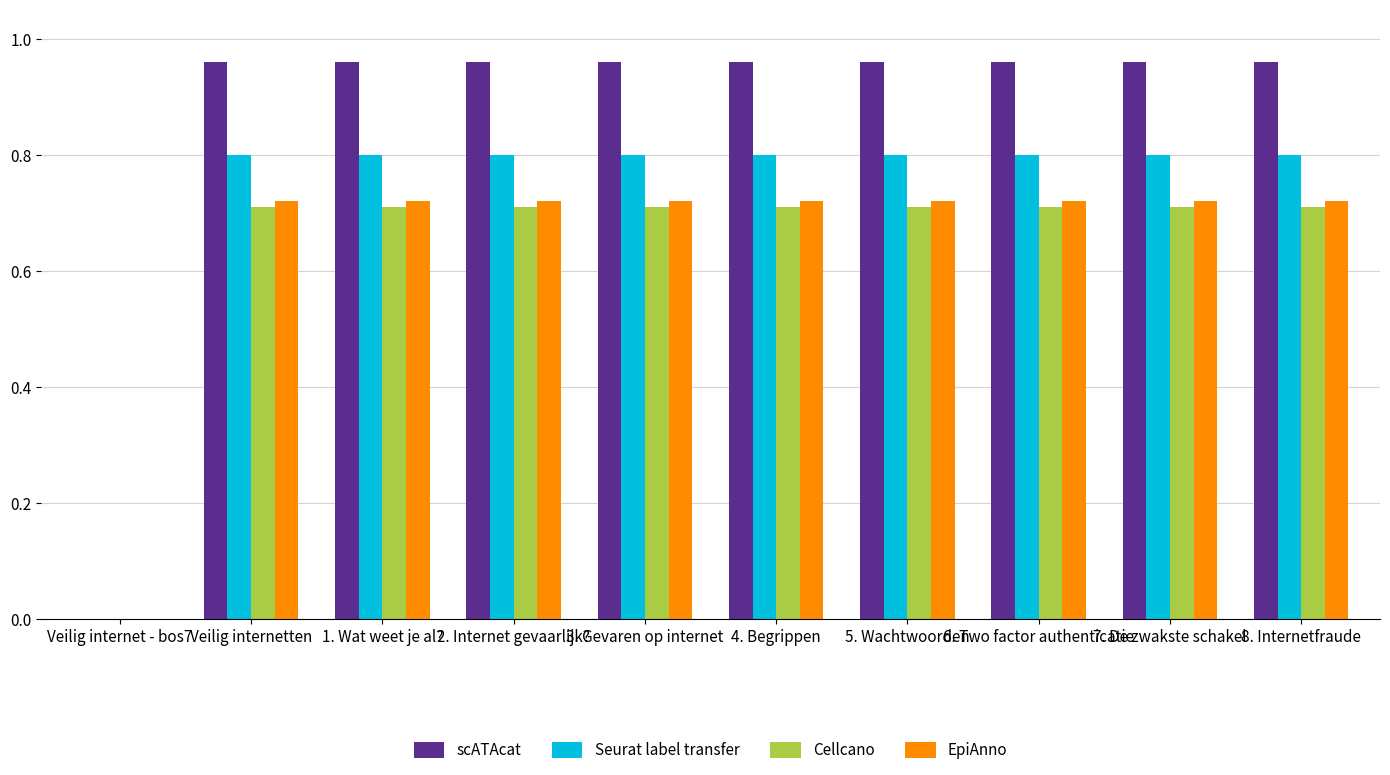

What is the maximum value for Seurat label transfer?

0.8